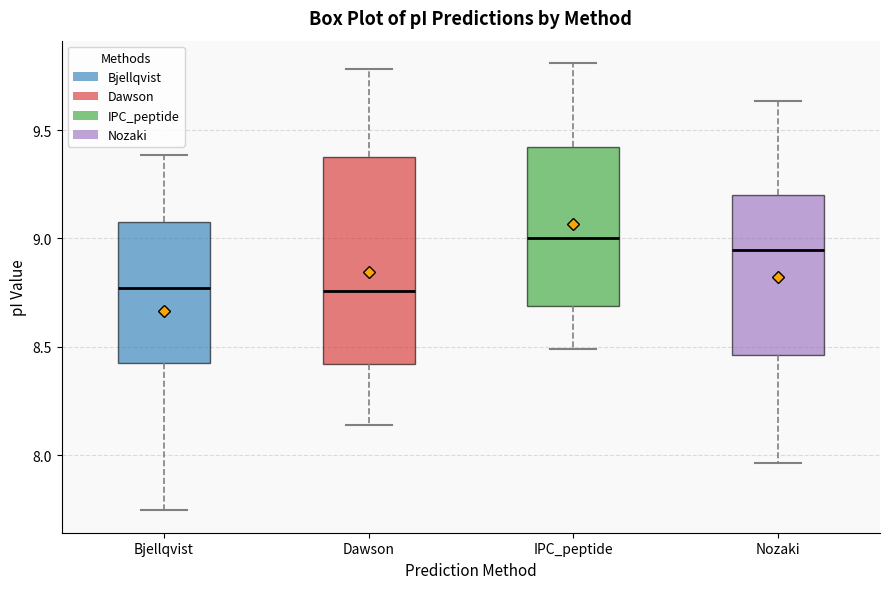

Comparing the boxes themselves (not the whiskers), which one is the tallest?

Dawson